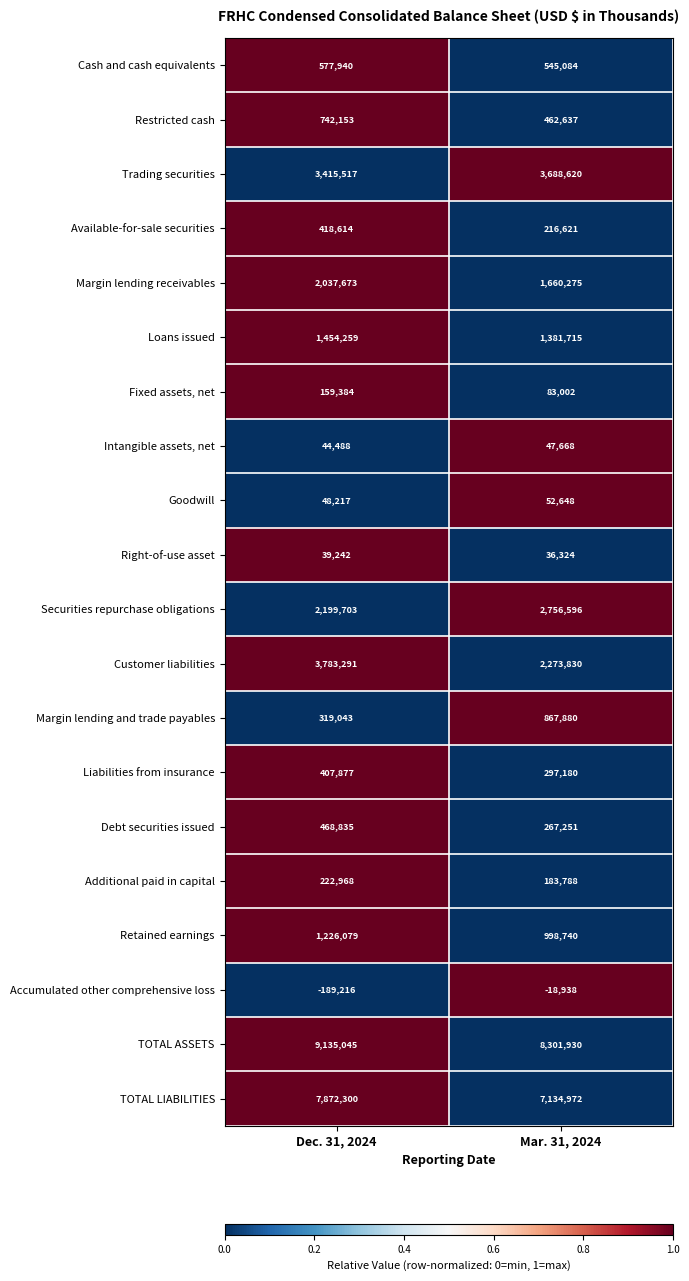

Which label corresponds to the smallest value in the chart?

Dec. 31, 2024